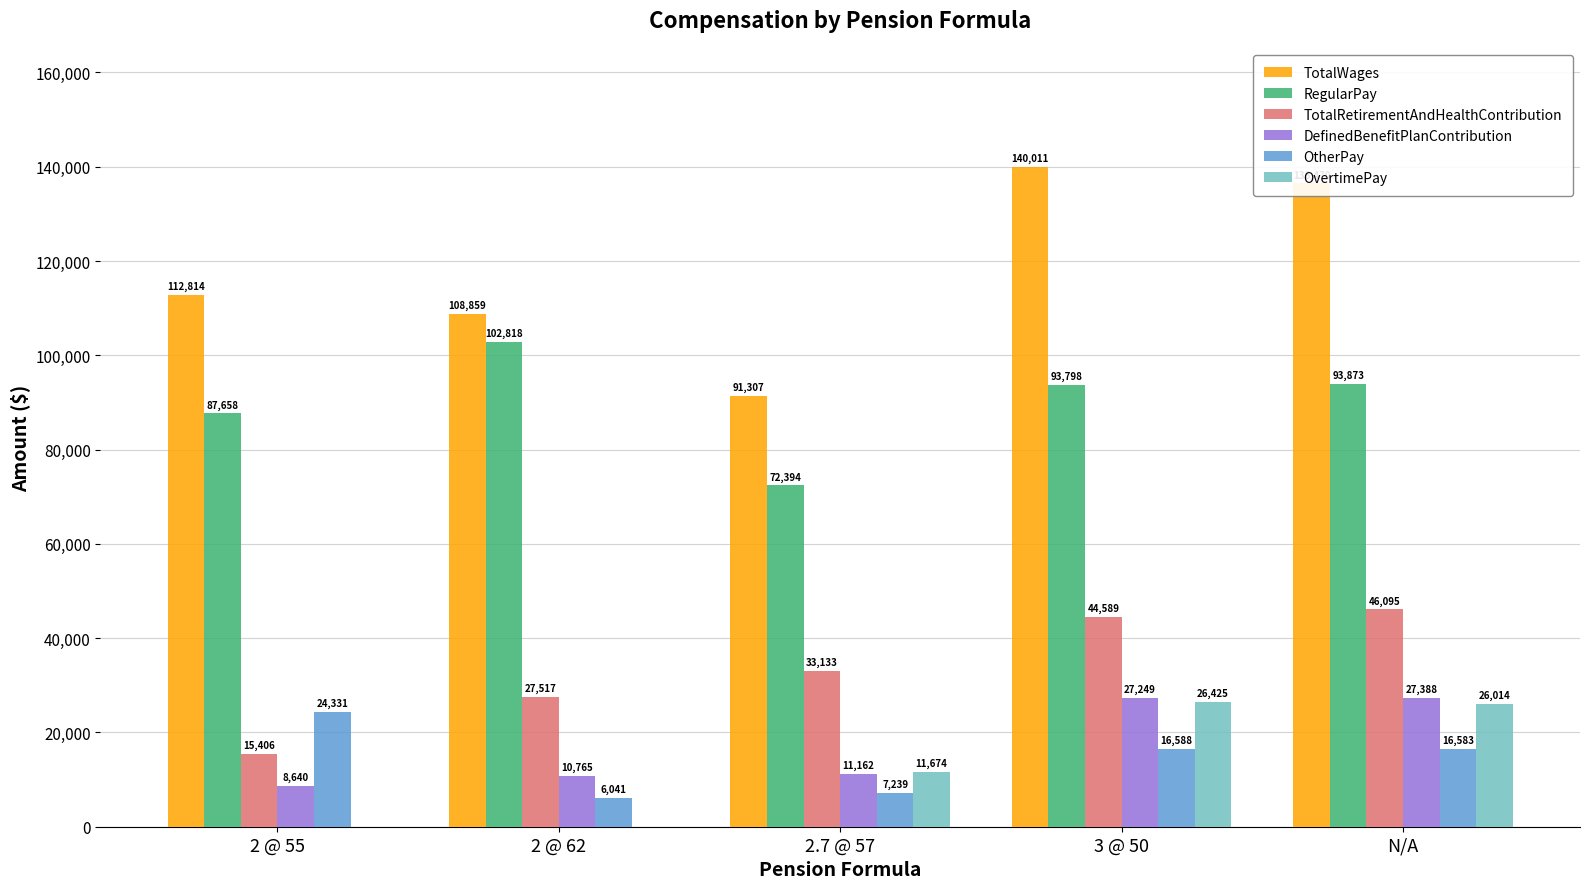

The OvertimePay series shows 11497 at 2 @ 55. True or false?

False